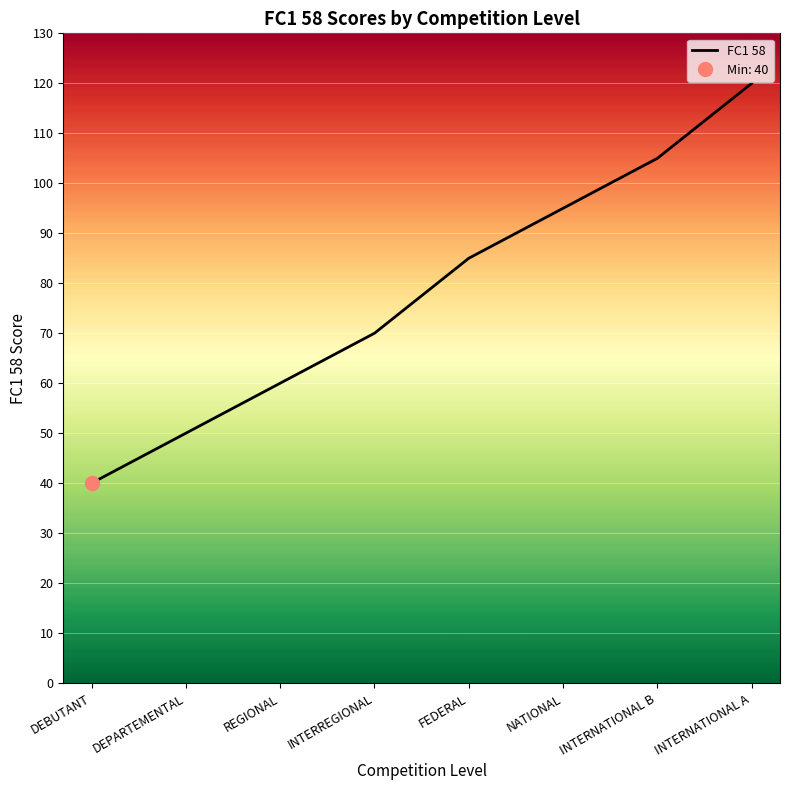

What is the label of the 4th point from the left?

INTERREGIONAL